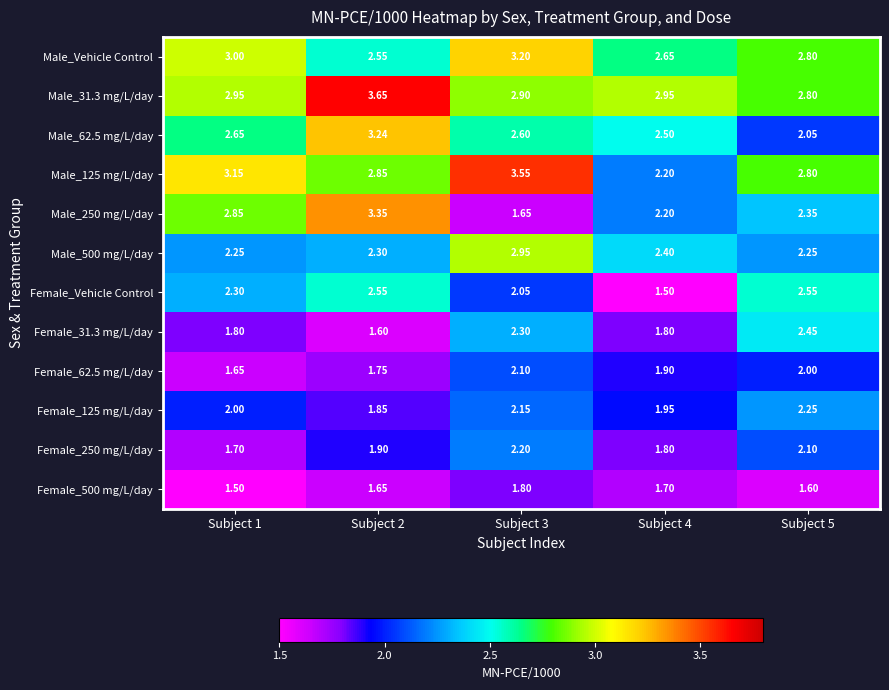

Is the value of Female_Vehicle Control at Subject 1 greater than the value of Male_125 mg/L/day at Subject 1?

No